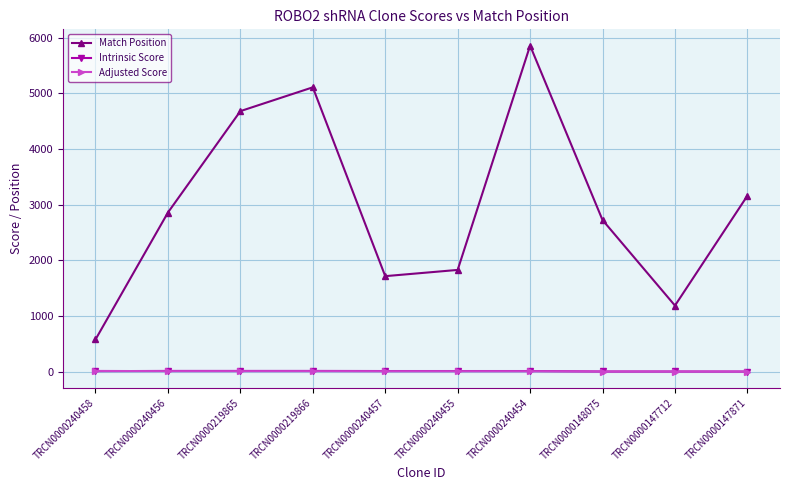

What is the lowest value of the Match Position series?

580.0